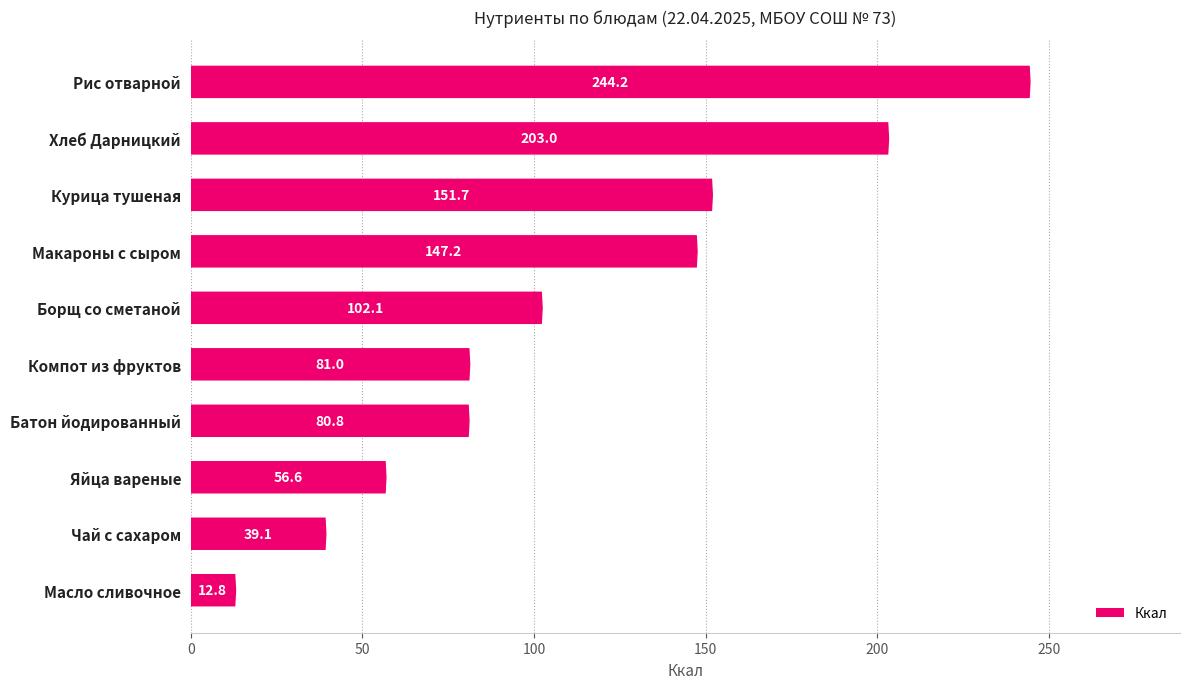

At which label is the value closest to 128?

Макароны с сыром